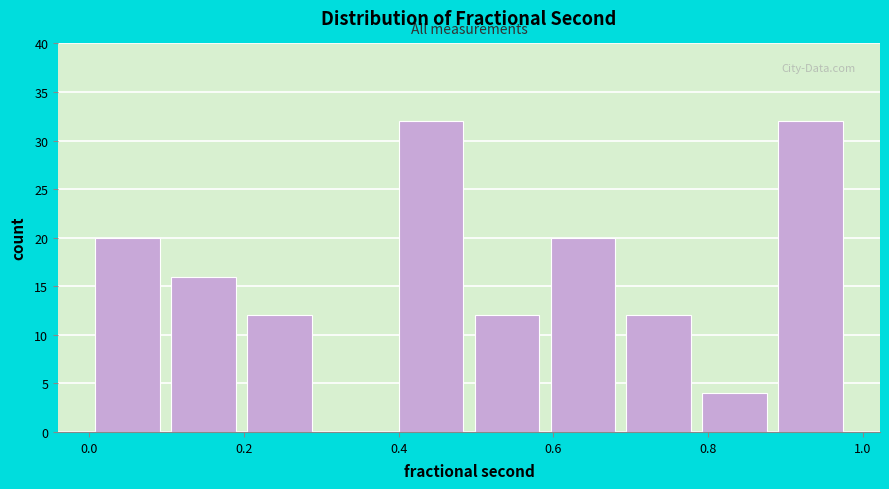

What is the height of the bar covering 0.10 to 0.20 on the x-axis? Neither the bar edges nor the heights are printed on the chart, so give them approximately, as read against the axes.

16